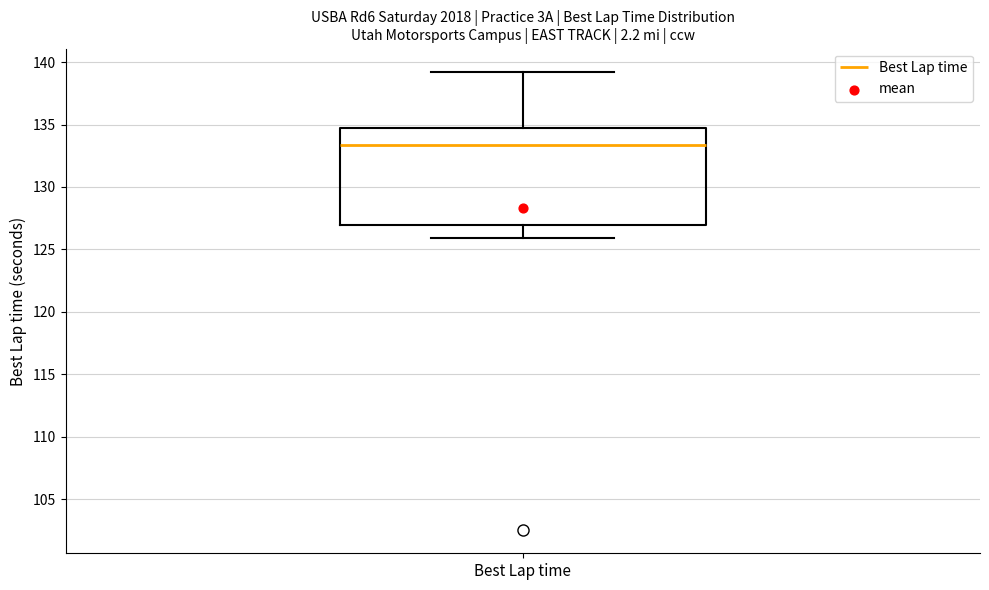

Read this box plot against the y-axis: the position of the median line, the range covered by the box, and the ends of both whiskers. The values are not printed on the chart, so give them approximately, as read against the axis.

median 133.5, box 127.0 to 134.5, whiskers 126.0 to 139.0